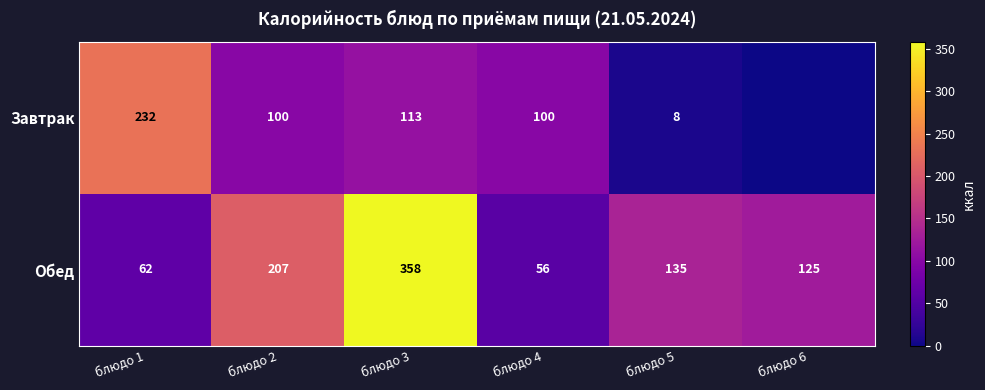

At which label does Обед reach its peak?

блюдо 3